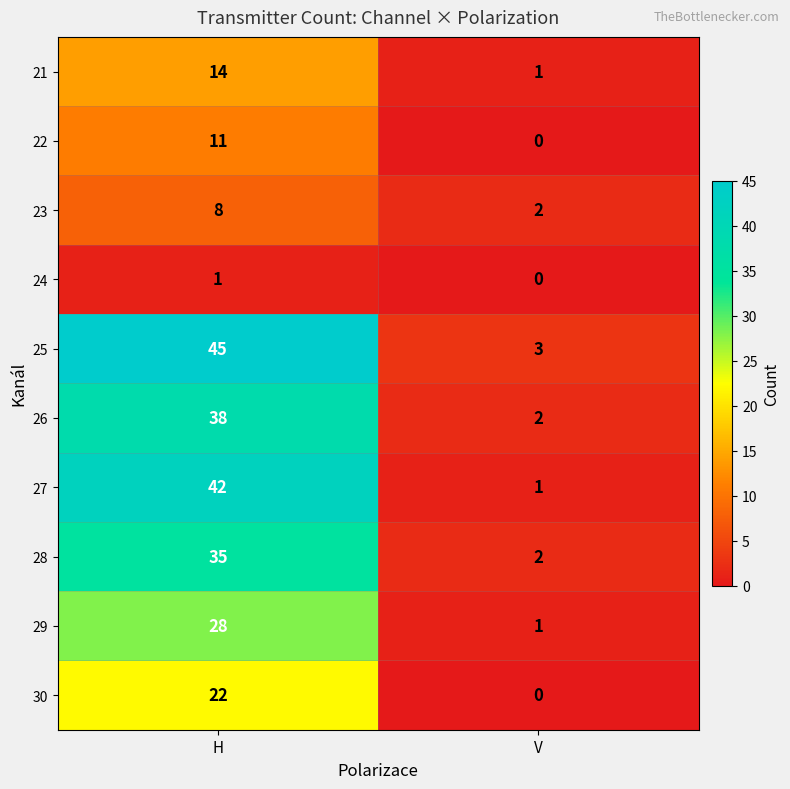

What is the spread (max minus min) of values at H?

44